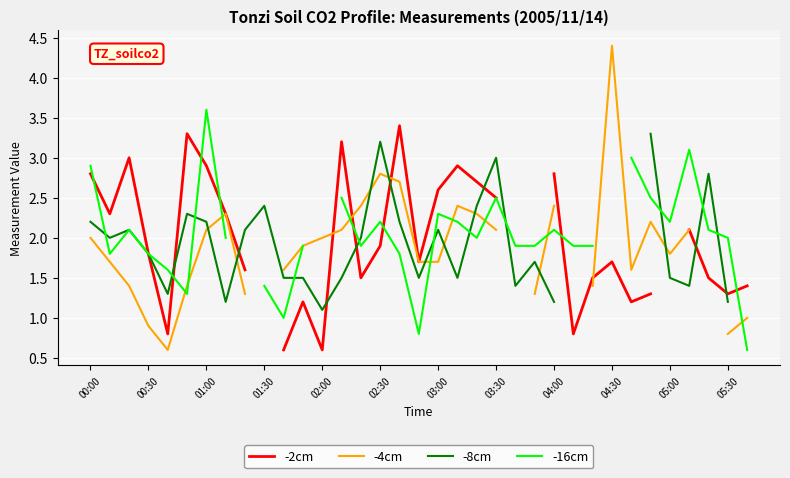

True or false: -4cm and -2cm cross at least once.

True